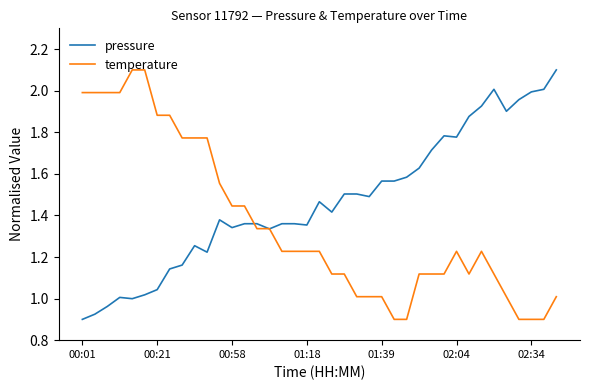

True or false: temperature has more than 1 points higher than both neighbors.

True